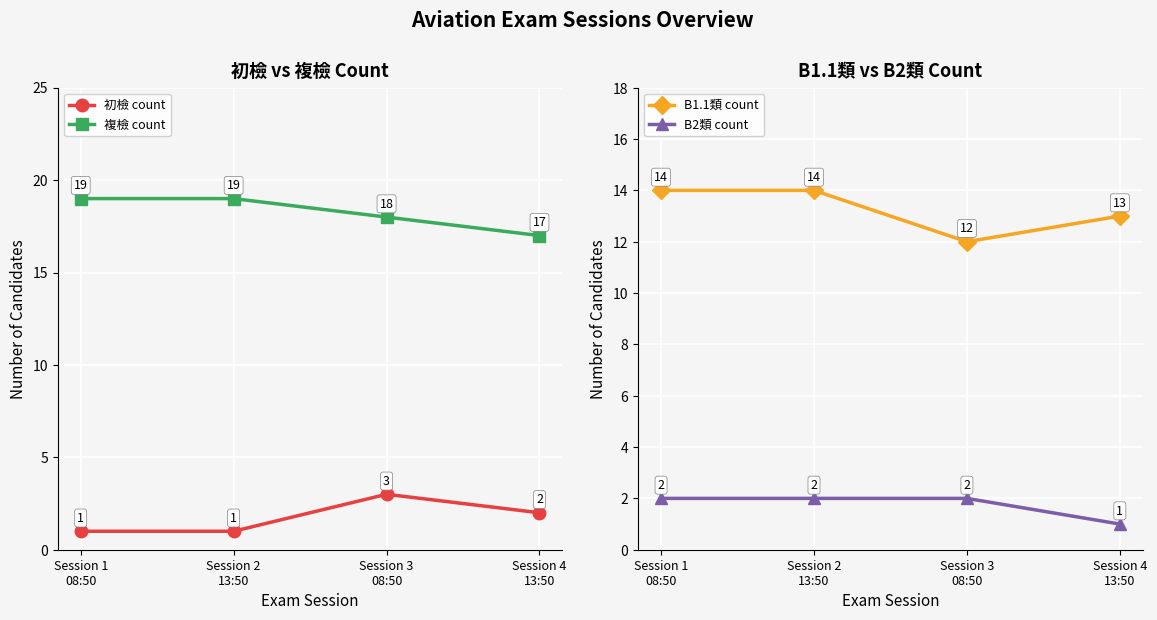

Count the number of data series in this chart.

4